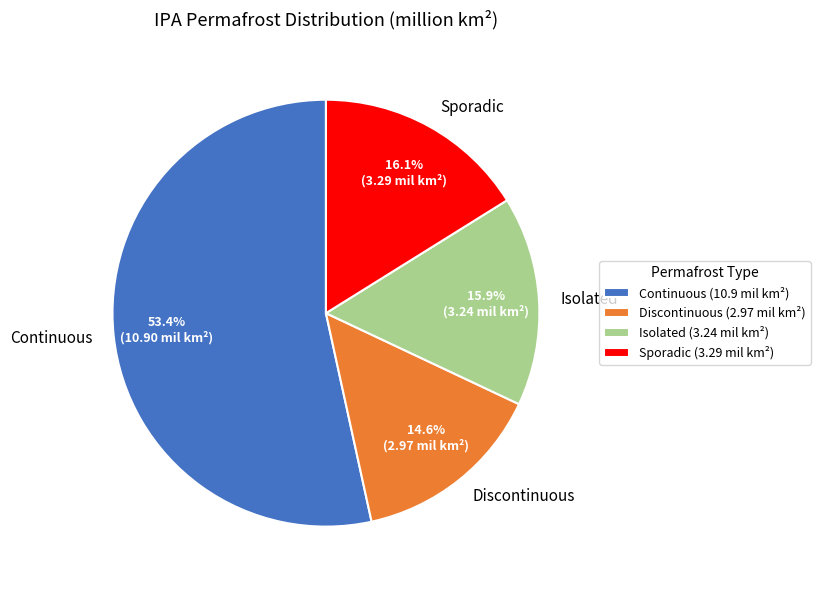

Approximately how many times larger is the value at Discontinuous compared to Sporadic?

0.9